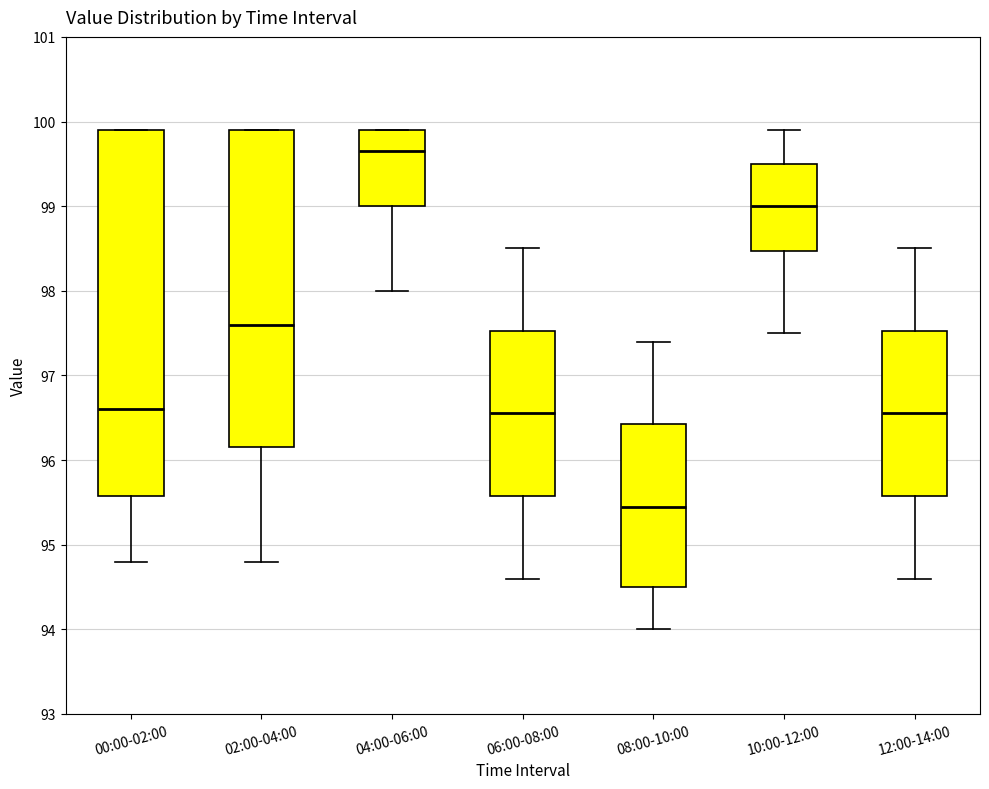

Reading left to right, transcribe this box plot: for each box, give where its median line is, the range the box spans, and where its two whiskers end, as read against the y-axis. The values are not printed on the chart, so give them approximately, as read against the axis.

00:00-02:00: median 96.6, box 95.6 to 99.9, whiskers 94.8 to 99.9
02:00-04:00: median 97.6, box 96.2 to 99.9, whiskers 94.8 to 99.9
04:00-06:00: median 99.7, box 99.0 to 99.9, whiskers 98.0 to 99.9
06:00-08:00: median 96.6, box 95.6 to 97.5, whiskers 94.6 to 98.5
08:00-10:00: median 95.5, box 94.5 to 96.4, whiskers 94.0 to 97.4
10:00-12:00: median 99.0, box 98.5 to 99.5, whiskers 97.5 to 99.9
12:00-14:00: median 96.6, box 95.6 to 97.5, whiskers 94.6 to 98.5